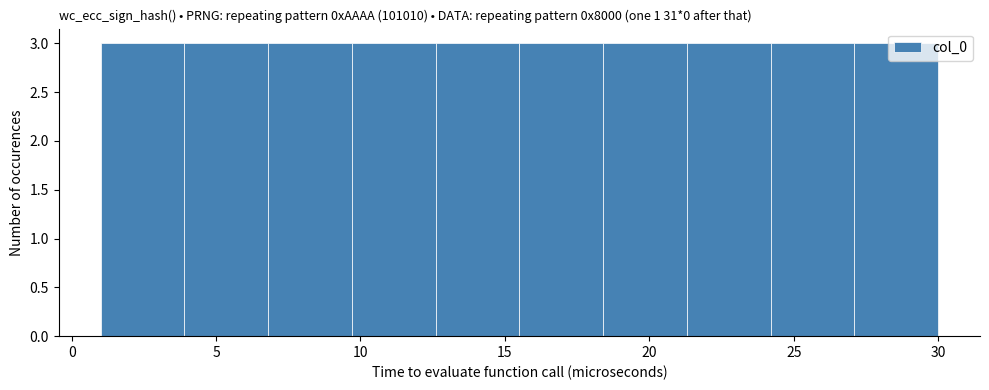

Reading left to right, transcribe this chart: for each bar, give the range it covers on the x-axis and its height. Neither the bar edges nor the heights are printed on the chart, so give them approximately, as read against the axes.

1.0 to 3.9: 3
3.9 to 6.8: 3
6.8 to 9.7: 3
9.7 to 12.6: 3
12.6 to 15.5: 3
15.5 to 18.4: 3
18.4 to 21.3: 3
21.3 to 24.2: 3
24.2 to 27.1: 3
27.1 to 30.0: 3